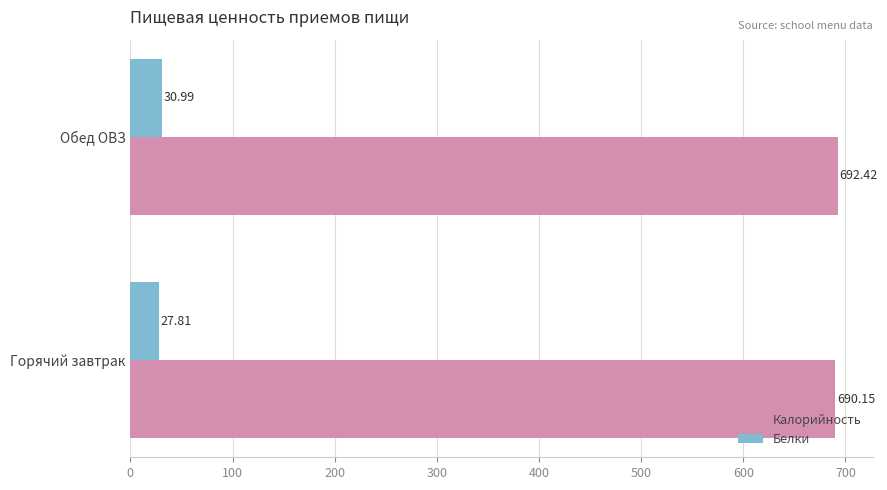

How many series are shown in this chart?

2